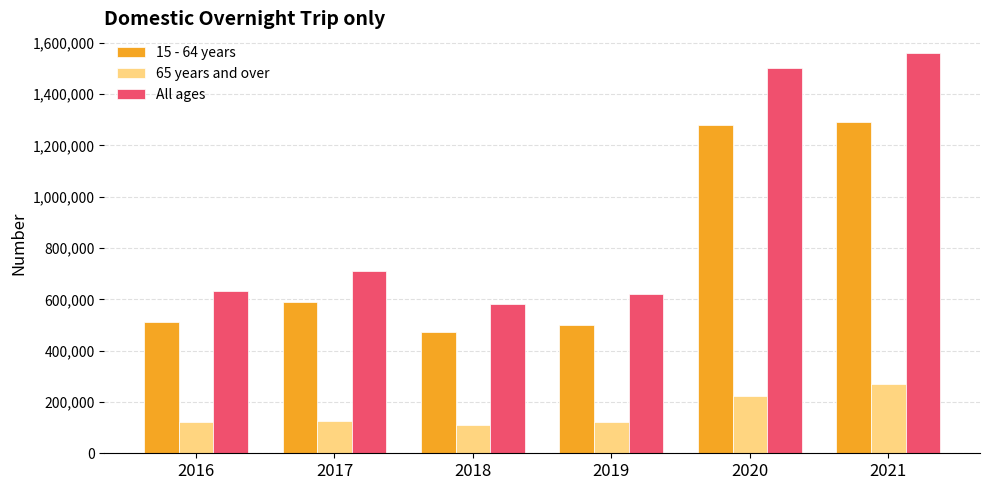

At which category is the sum across all series the highest?

2021